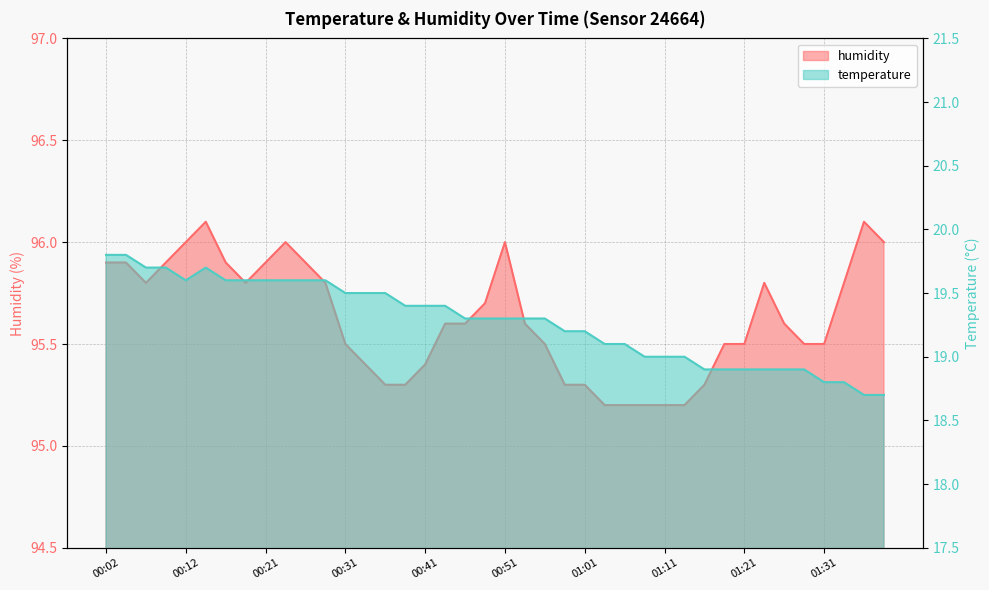

The value of temperature at 01:31 is 30.6. True or false?

False